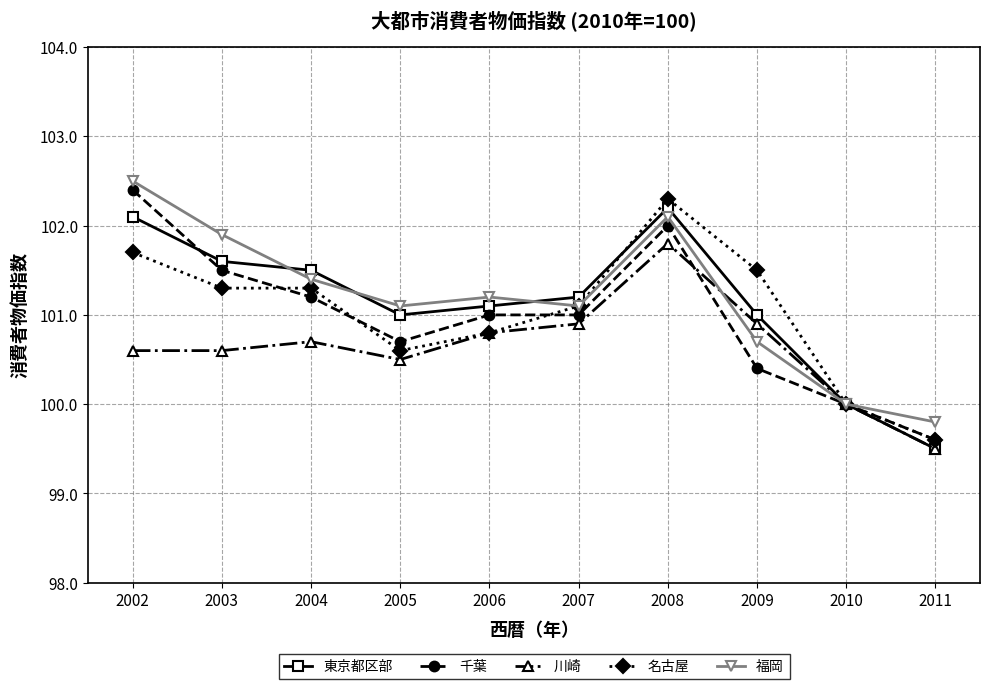

At which category is the sum across all series the highest?

2008